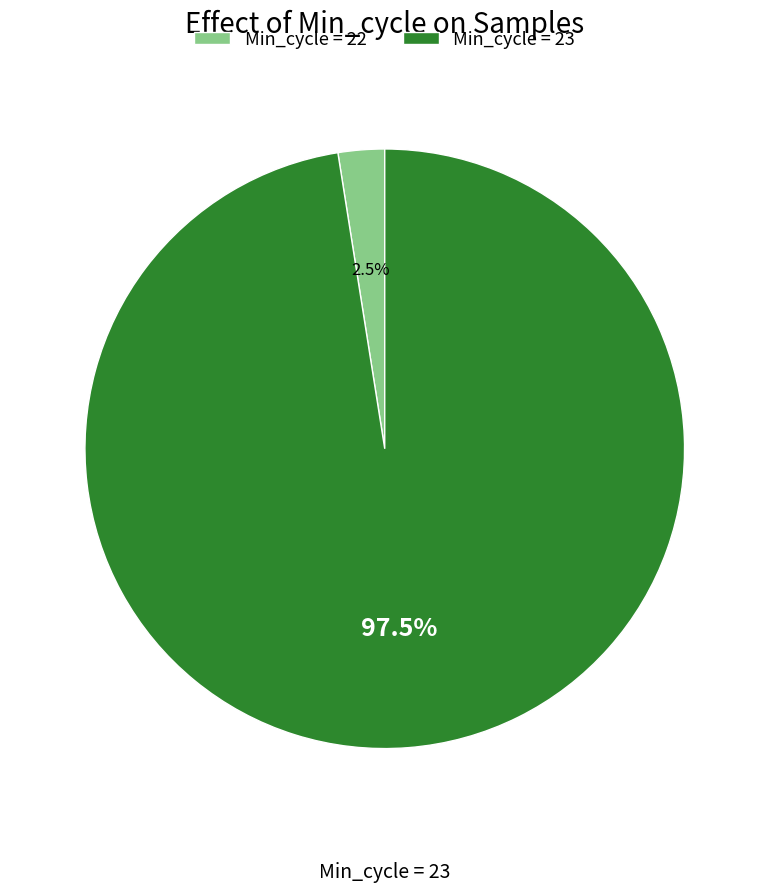

What percentage is NOT represented by Min_cycle = 22?

97.5%